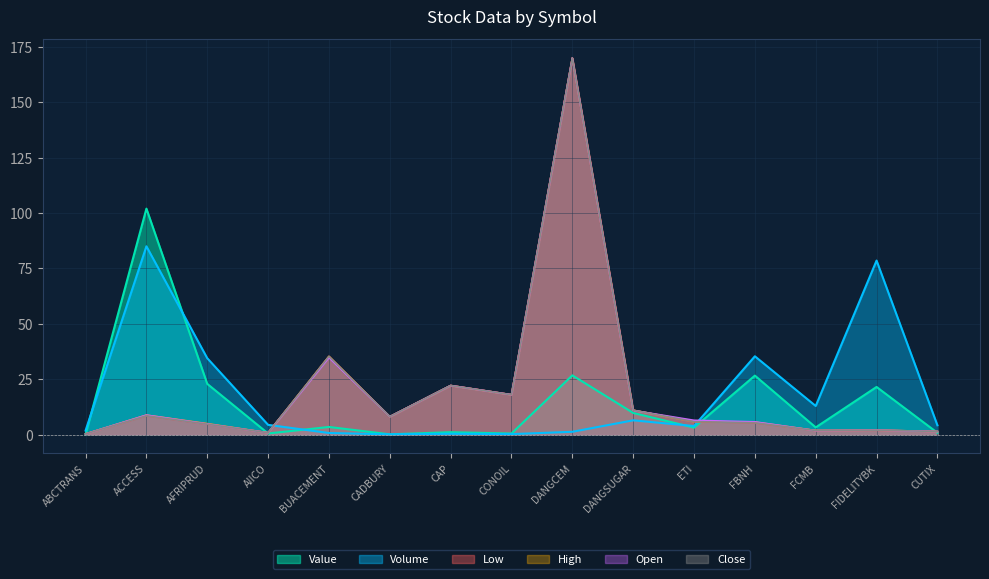

At how many categories does at least one series exceed 169?

1